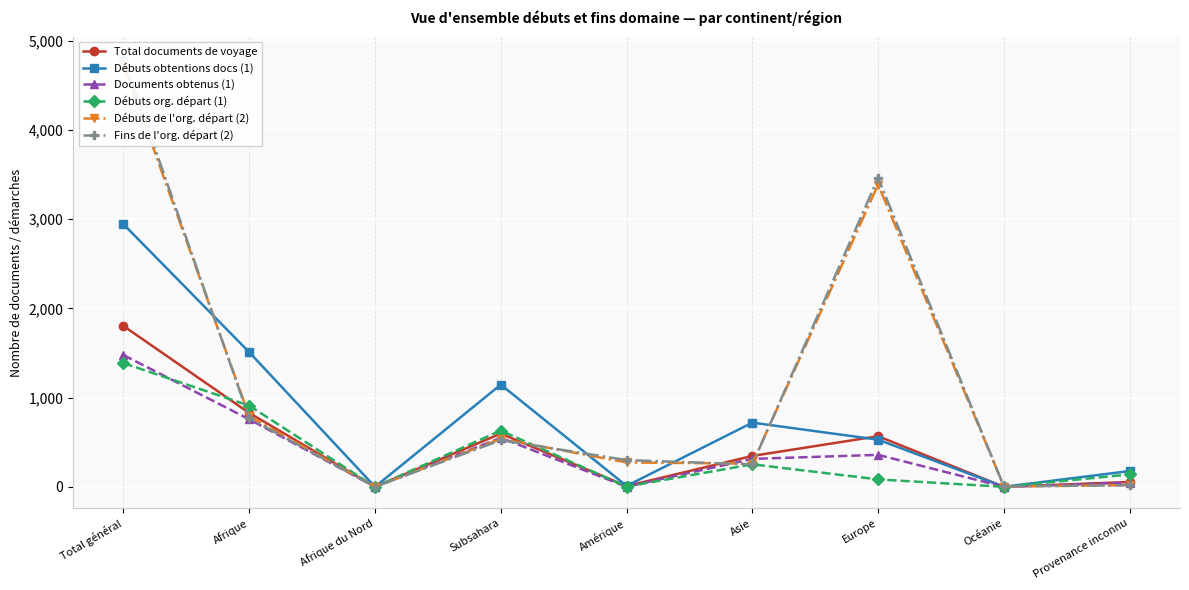

Reading left to right, transcribe all the data shown in this chart.

Total documents de voyage: 1802	827	0	596	8	346	567	0	54
Débuts obtentions docs (1): 2942	1508	0	1145	10	719	528	0	177
Documents obtenus (1): 1476	756	0	549	1	313	358	0	48
Débuts org. départ (1): 1386	909	0	630	3	252	83	0	139
Débuts de l'org. départ (2): 4731	790	0	537	273	260	3386	3	19
Fins de l'org. départ (2): 4802	769	0	523	299	251	3461	4	18